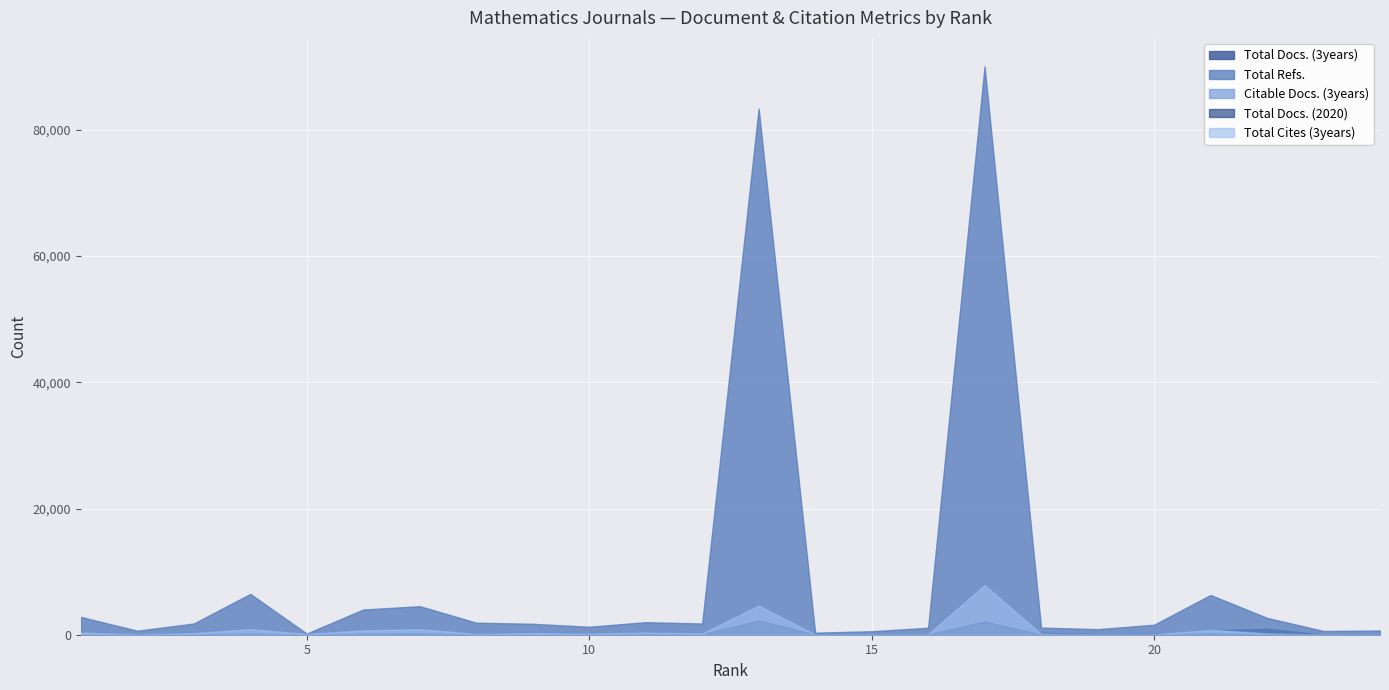

How many interior local peaks does the Total Docs. (3years) series have?

7